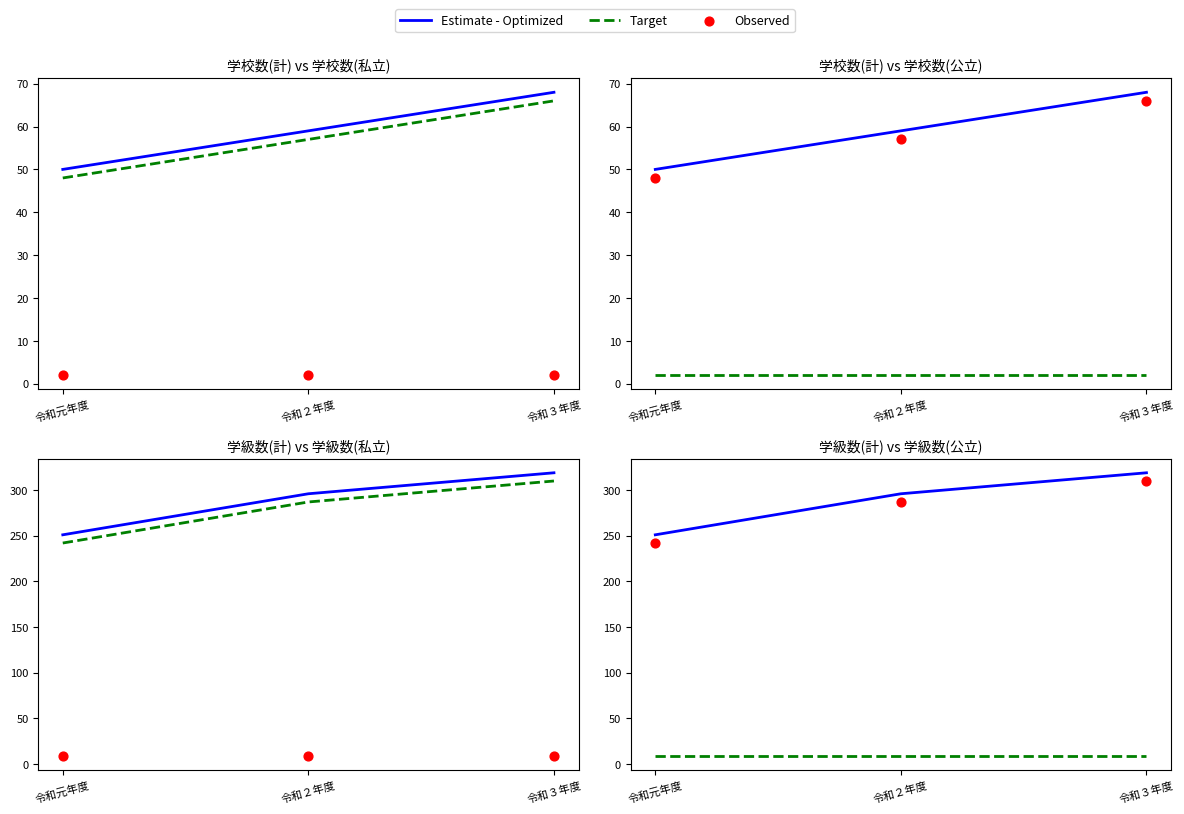

Which series contains the highest Y value?

Estimate - Optimized